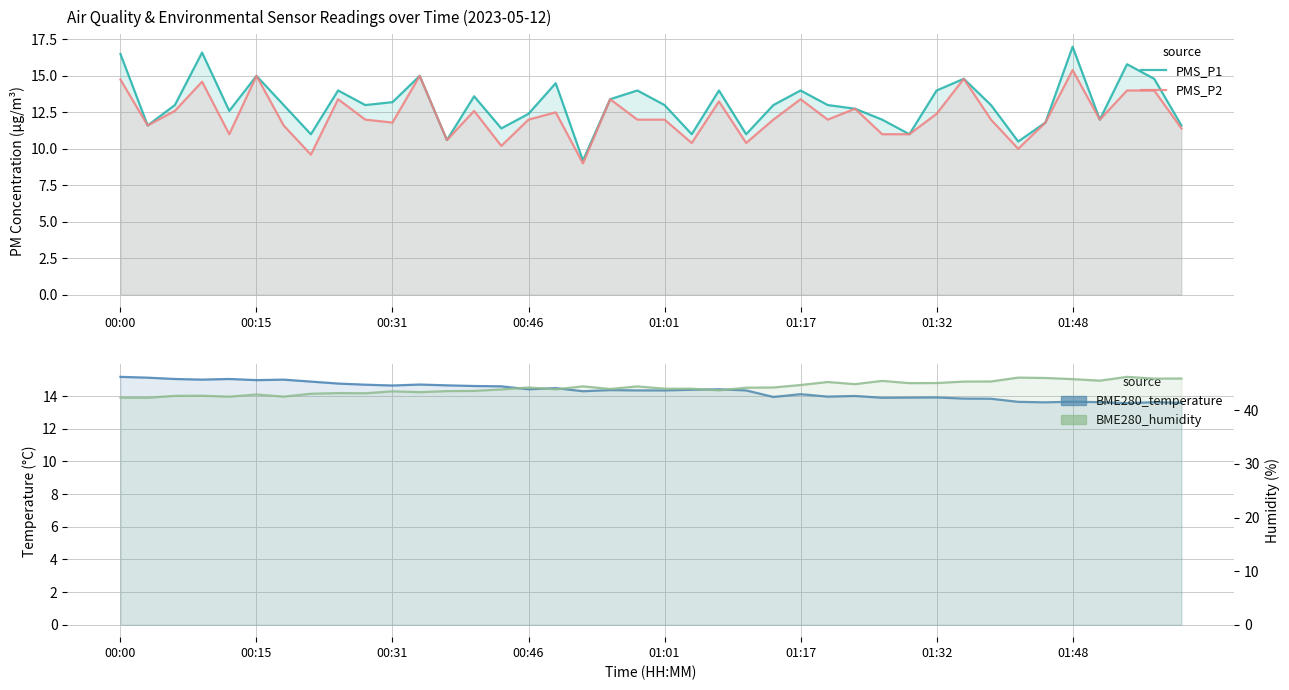

Reading left to right, extract all data points from this chart.

PMS_P1: 16.5	11.6	13.0	16.6	12.6	15.0	13.0	11.0	14.0	13.0	13.2	15.0	10.6	13.6	11.4	12.4	14.5	9.2	13.4	14.0	13.0	11.0	14.0	11.0	13.0	14.0	13.0	12.8	12.0	11.0	14.0	14.8	13.0	10.5	11.8	17.0	12.0	15.8	14.8	11.6
PMS_P2: 14.8	11.6	12.6	14.6	11.0	15.0	11.6	9.6	13.4	12.0	11.8	15.0	10.6	12.6	10.2	12.0	12.5	9.0	13.4	12.0	12.0	10.4	13.2	10.4	12.0	13.4	12.0	12.8	11.0	11.0	12.4	14.8	12.0	10.0	11.8	15.4	12.0	14.0	14.0	11.4
BME280_temperature: 15.2	15.1	15.1	15.0	15.1	15.0	15.0	14.9	14.8	14.7	14.7	14.7	14.7	14.6	14.6	14.4	14.5	14.3	14.4	14.3	14.3	14.4	14.4	14.3	13.9	14.1	14.0	14.0	13.9	13.9	13.9	13.8	13.8	13.7	13.6	13.7	13.6	13.6	13.6	13.6
BME280_humidity: 42.4	42.3	42.7	42.7	42.5	42.9	42.5	43.1	43.2	43.2	43.5	43.4	43.6	43.6	43.9	44.2	43.9	44.5	44.0	44.5	44.0	44.0	43.7	44.2	44.2	44.7	45.3	44.9	45.5	45.1	45.1	45.4	45.4	46.1	46.0	45.8	45.5	46.2	45.9	45.9